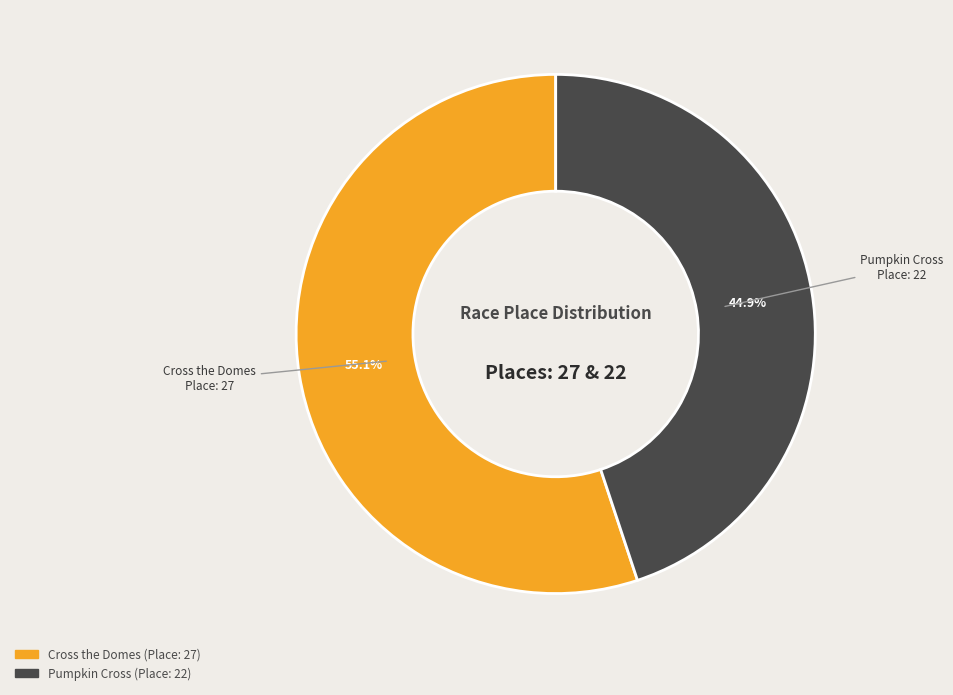

Between Cross the Domes and Pumpkin Cross, which is larger?

Cross the Domes